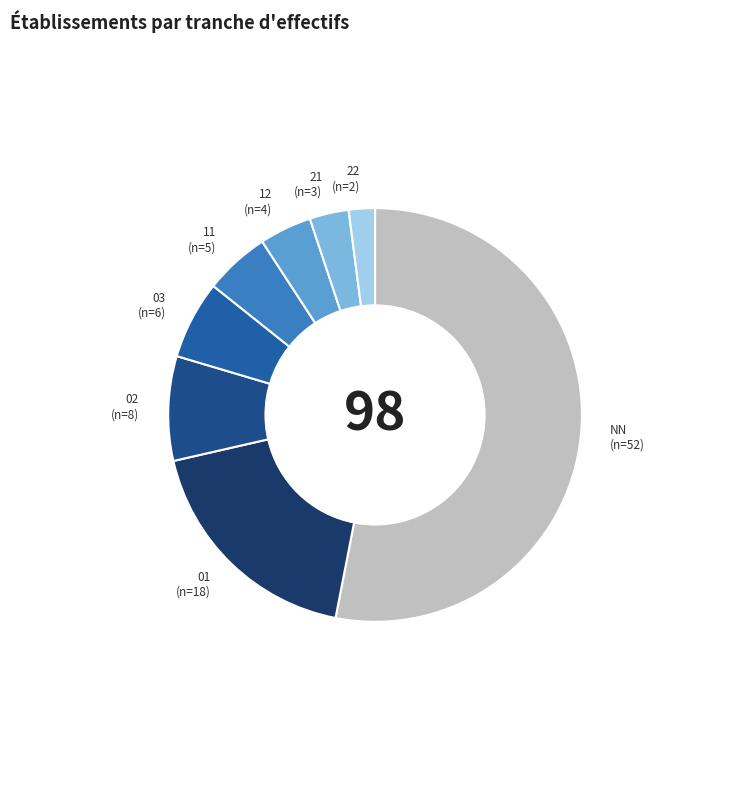

Count the number of slices in the pie.

8